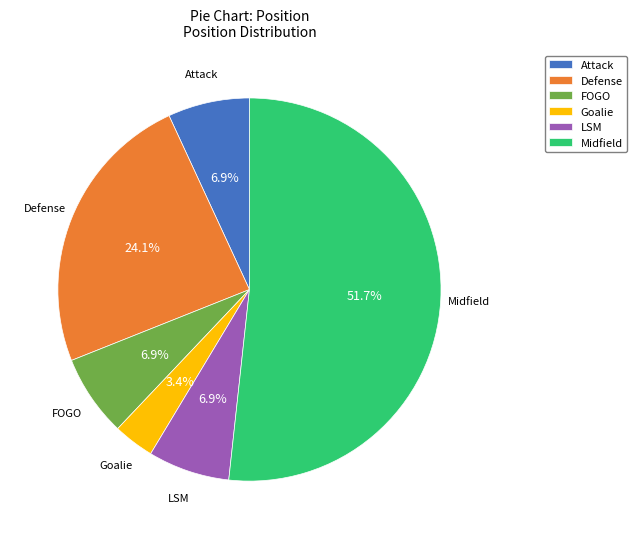

What percentage do LSM and FOGO together represent?

13.8%